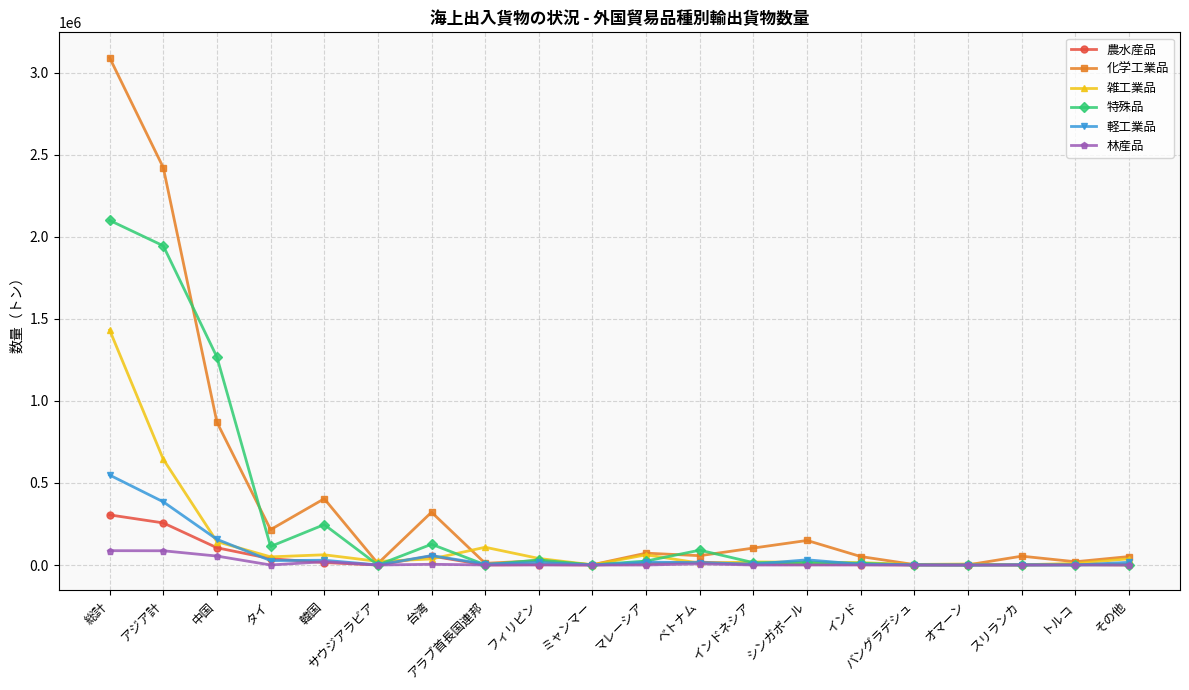

Which series changed the most between 台湾 and シンガポール?

化学工業品